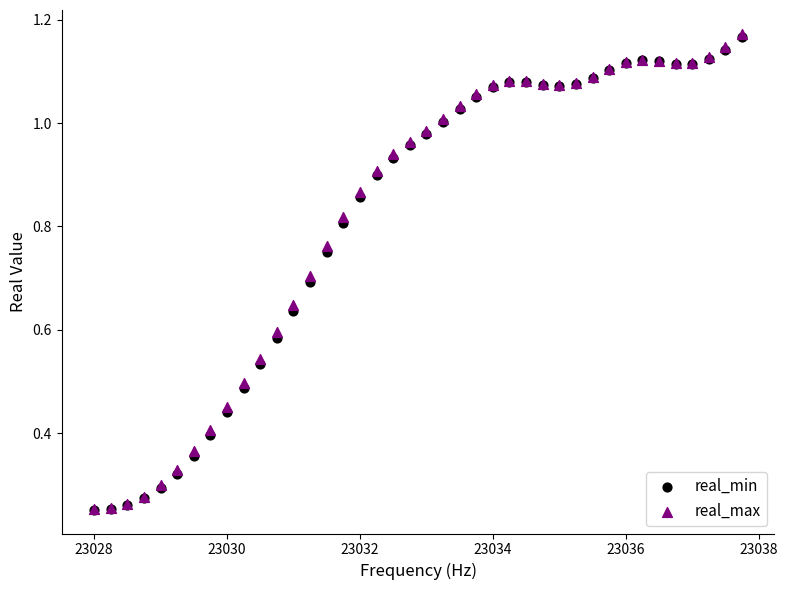

What are all the series names shown in the legend?

real_min, real_max